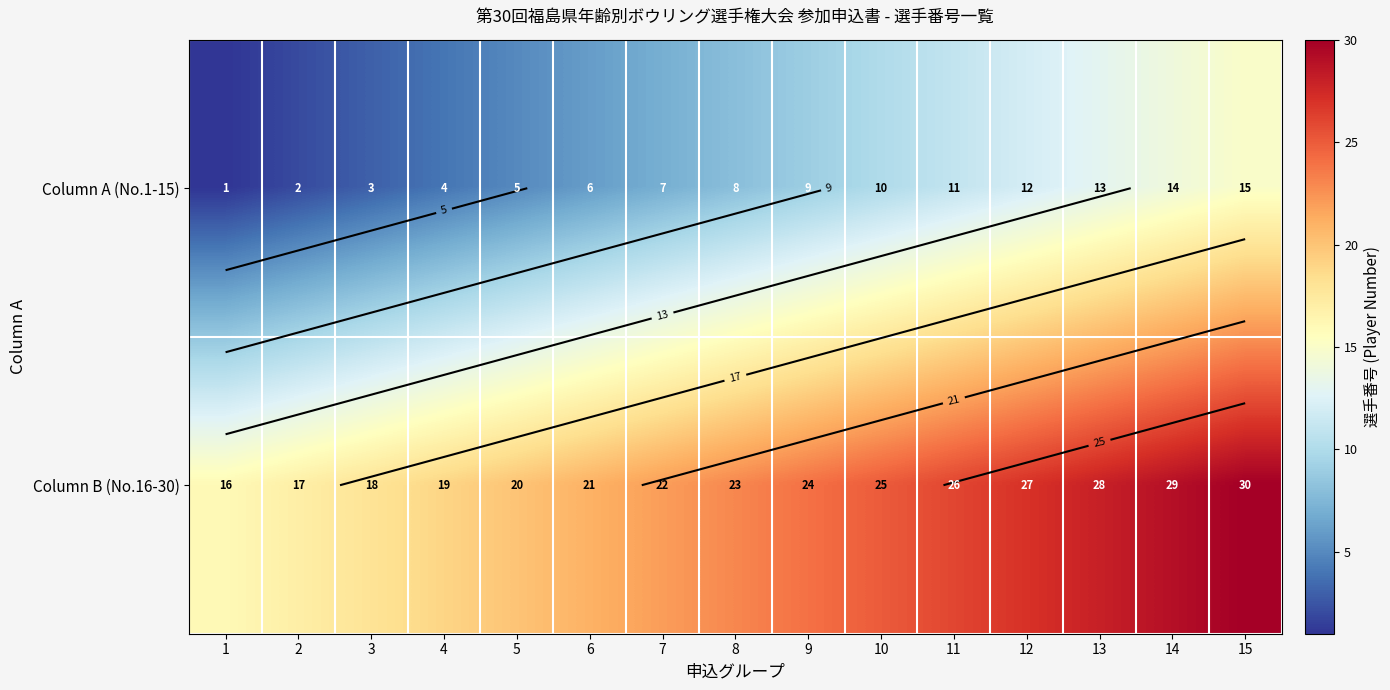

What is the sum of all Column A (No.1-15) values?

120